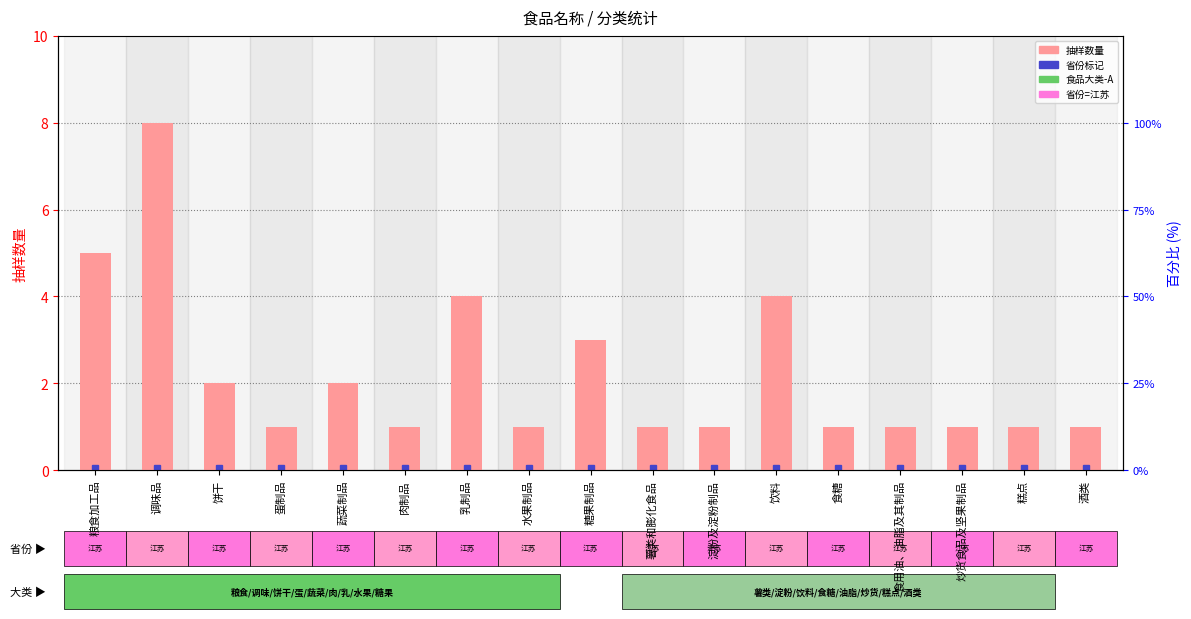

At which category does the chart reach its minimum across all series?

蛋制品